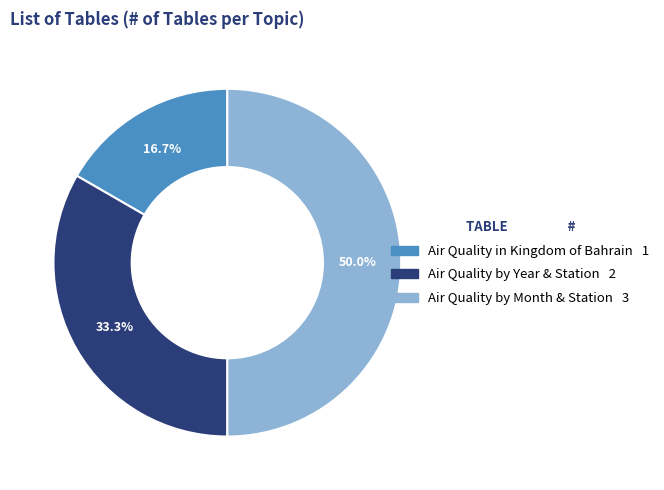

Does Air Quality in Kingdom of Bahrain represent more than half of the total?

No